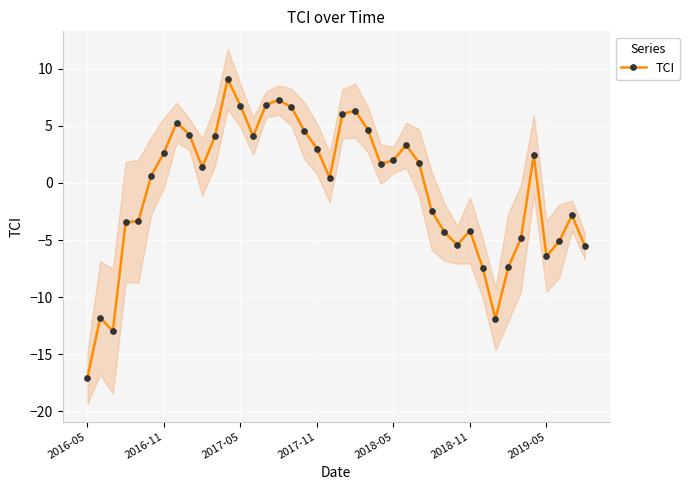

True or false: the data shows 6.9 at 14.

True